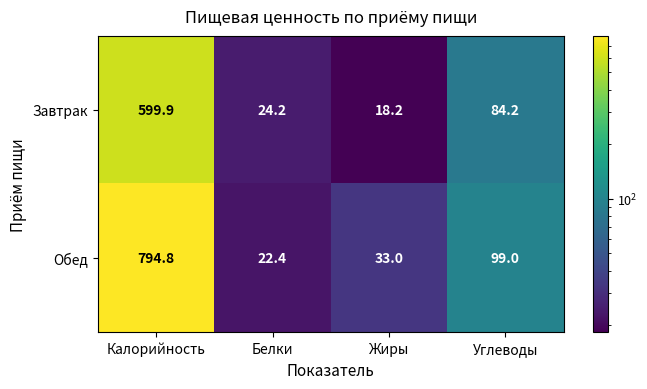

How many data points in Обед are less than 99?

2